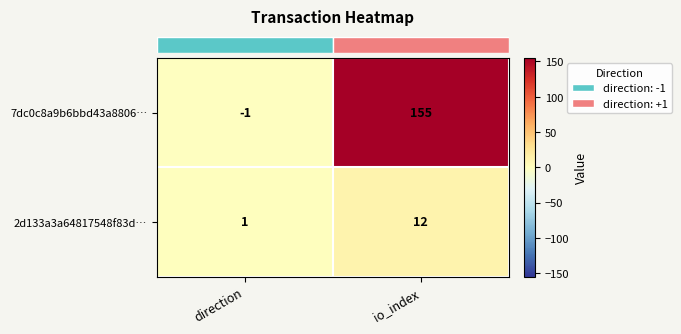

At direction, list the series in order from largest to smallest.

2d133a3a64817548f83d…, 7dc0c8a9b6bbd43a8806…